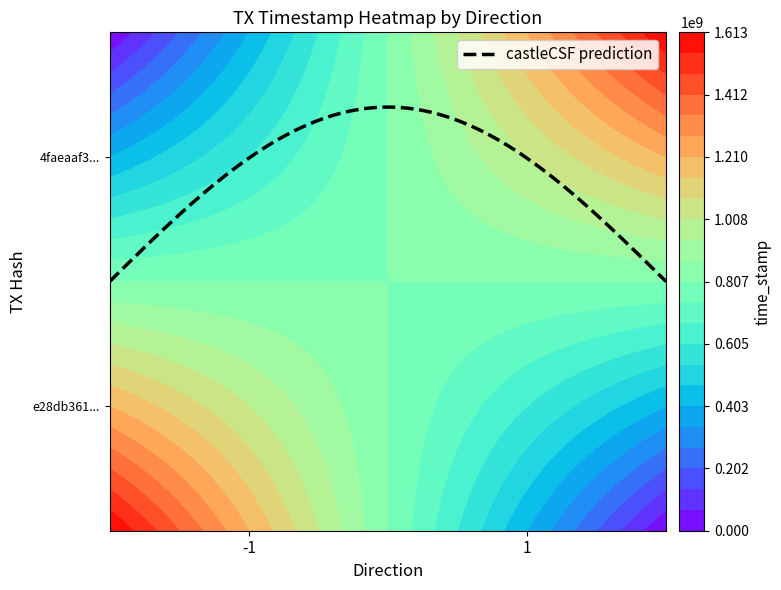

Reading right to left, transcribe all the data shown in this chart.

e28db361843c602cc57f7203ff30d1a78e2241b: 1613490985	-1
4faeaaf3a59cee42de0027553ad2f4b0e9520a9: 1613490486	1